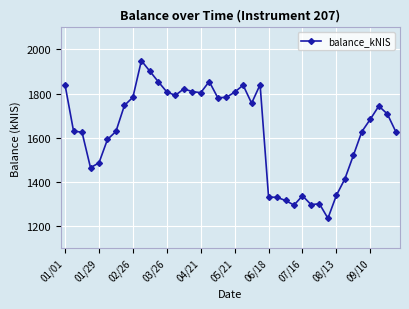

What is the difference between the second highest and second lowest values?

606.5